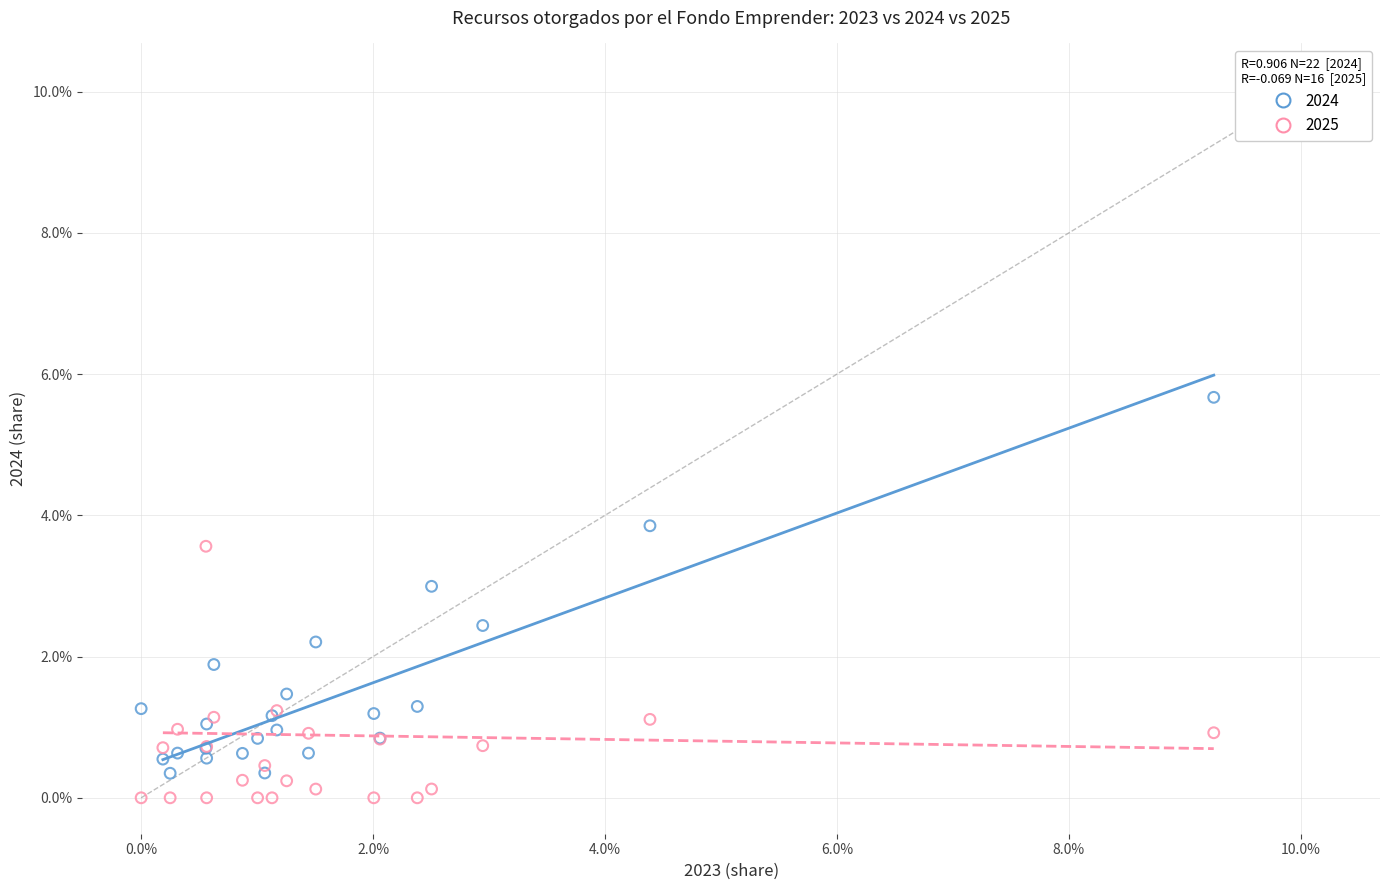

What are all the series names shown in the legend?

2024, 2025